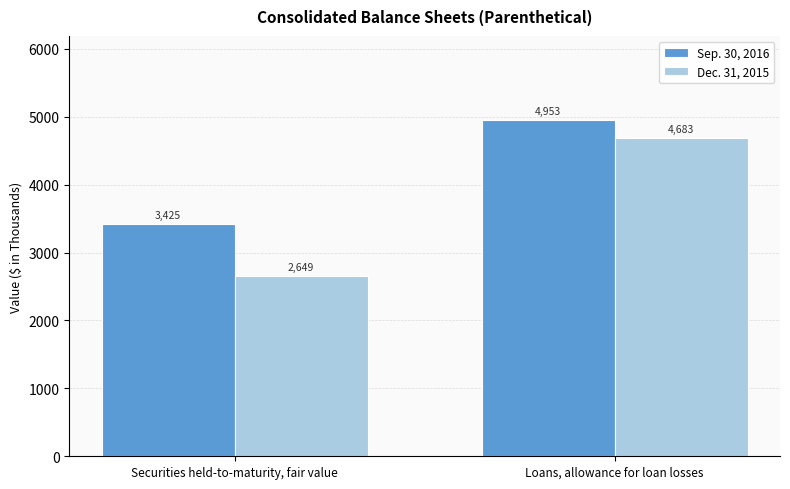

Reading right to left, transcribe all the data shown in this chart.

Sep. 30, 2016: 4953	3425
Dec. 31, 2015: 4683	2649